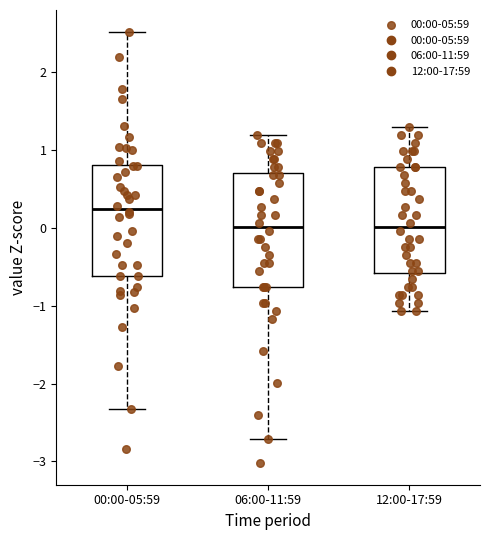

Reading left to right, read every box against the y-axis: the position of its median line, the range the box covers, and the ends of its whiskers. The values are not printed on the chart, so give them approximately, as read against the axis.

00:00-05:59: median 0.2, box -0.6 to 0.8, whiskers -2.3 to 2.5
06:00-11:59: median 0.0, box -0.8 to 0.7, whiskers -2.7 to 1.2
12:00-17:59: median 0.0, box -0.6 to 0.8, whiskers -1.1 to 1.3